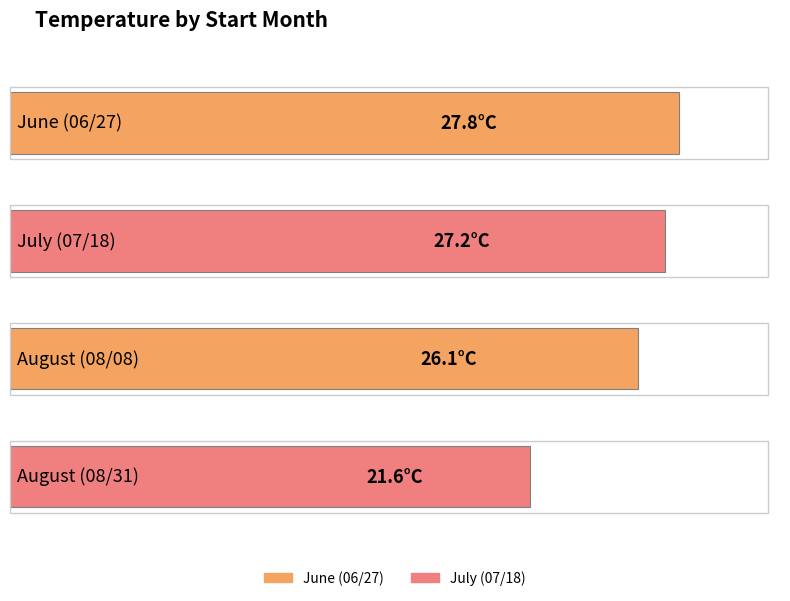

The value at 08 is 38.1. True or false?

False